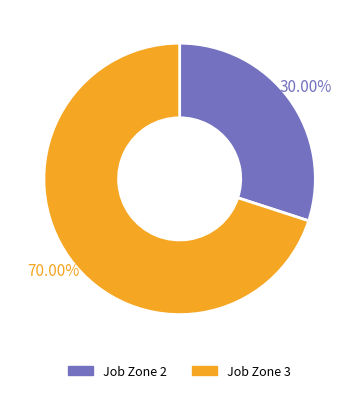

Does Job Zone 3 represent more than half of the total?

Yes